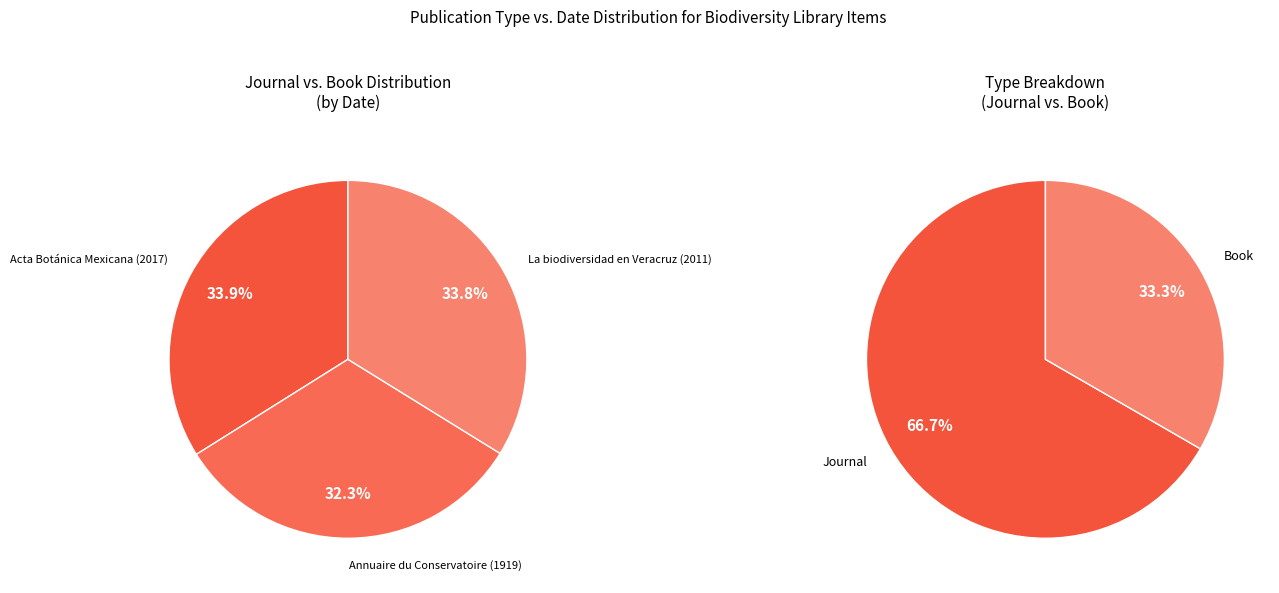

To the nearest percent, what is the combined percentage of La biodiversidad en Veracruz (2011) and Acta Botánica Mexicana (2017)?

68%